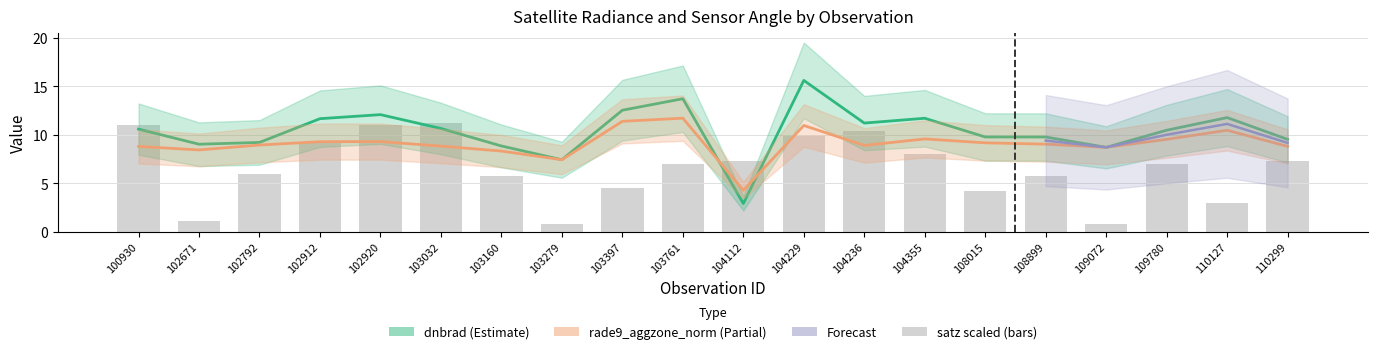

Reading left to right, what are all the values shown in this chart?

dnbrad: 10.6	9.0	9.2	11.7	12.1	10.6	8.8	7.4	12.5	13.7	2.9	15.6	11.2	11.7	9.8	9.8	8.7	10.5	11.8	9.5
rade9_aggzone_norm: 8.8	8.4	8.9	9.3	9.3	8.8	8.3	7.4	11.4	11.7	4.3	11.0	8.9	9.6	9.2	9.0	8.7	9.5	10.5	8.8
satz: 11.0	1.1	6.0	9.2	11.0	11.2	5.7	0.8	4.5	7.0	7.2	10.0	10.4	8.1	4.2	5.7	0.7	6.9	3.0	7.3